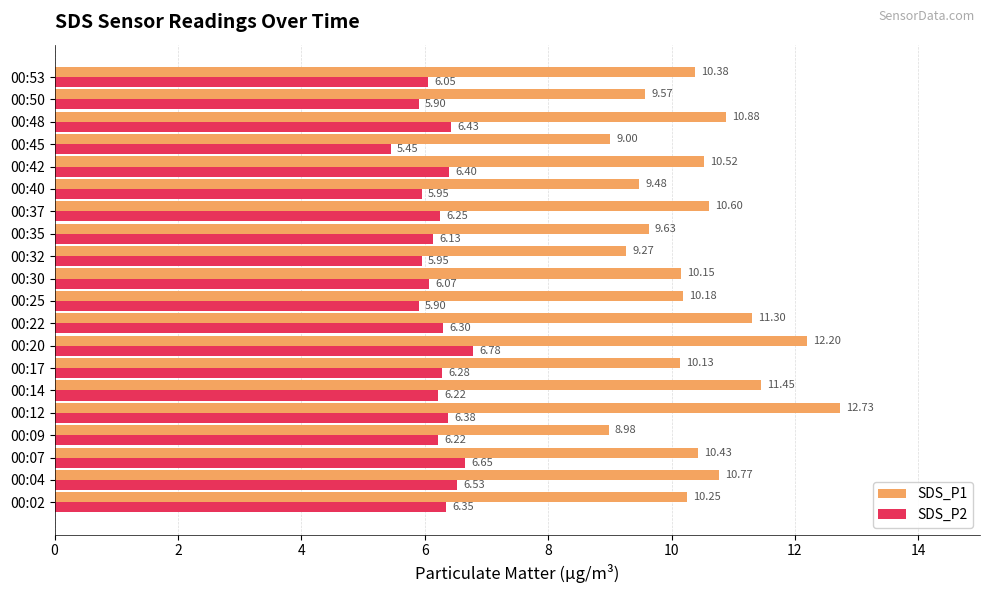

What is the difference between the highest and lowest values at 00:07?

3.8